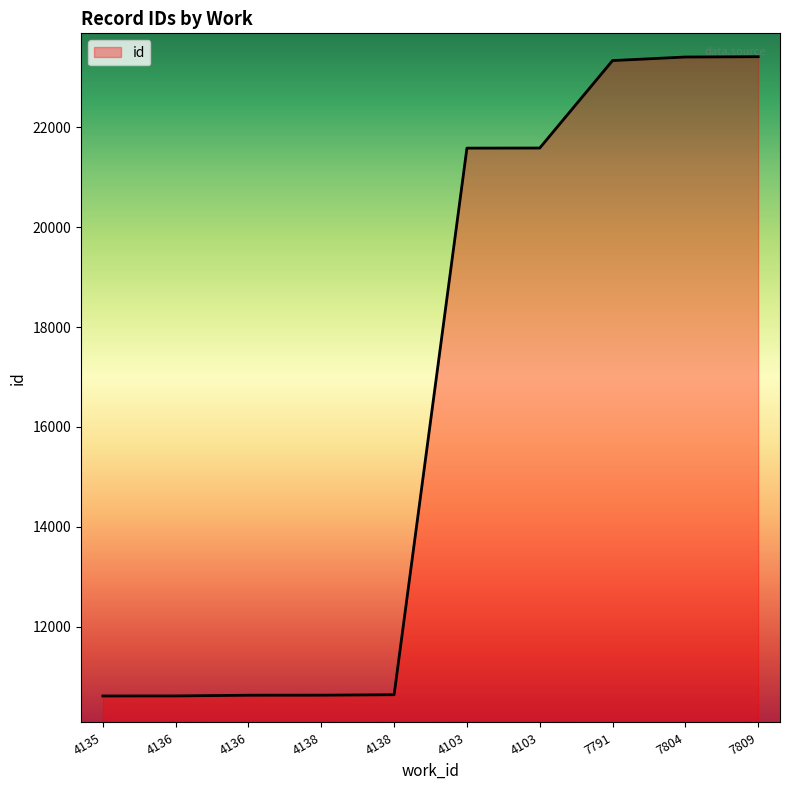

Where is the data nearest to the value 17013?

4103